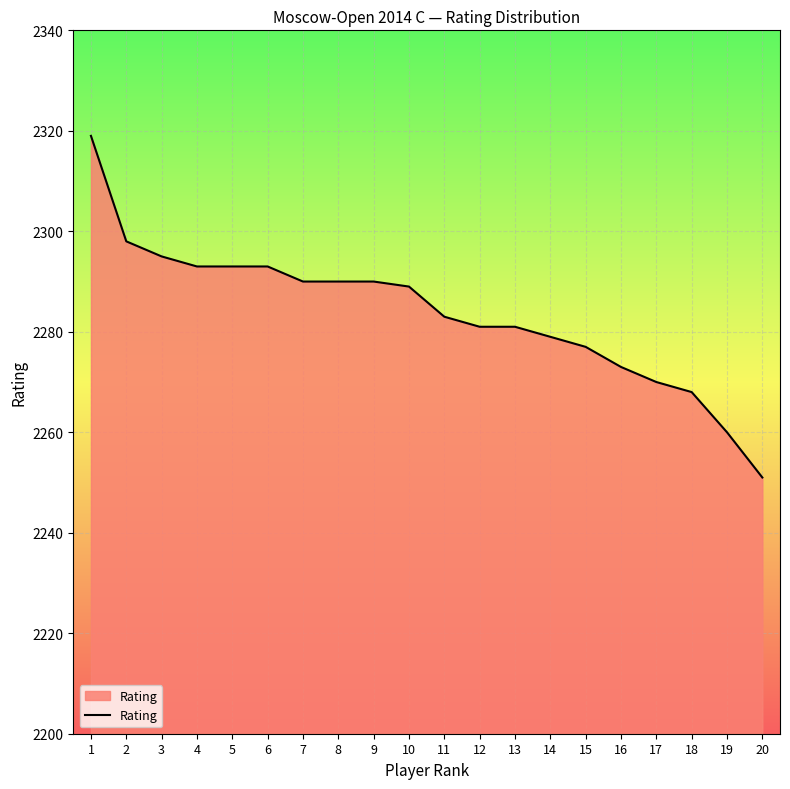

How many categories are shown in the chart?

20